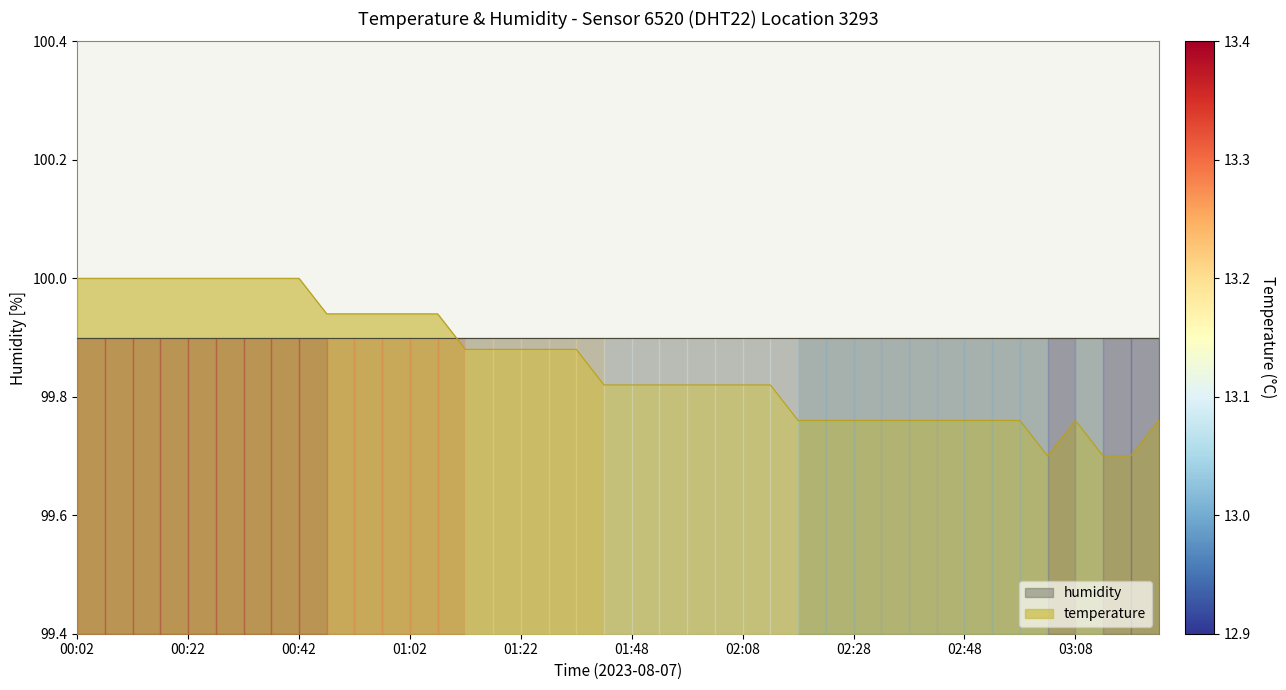

What is the value of the 4th point from the left?

100.0